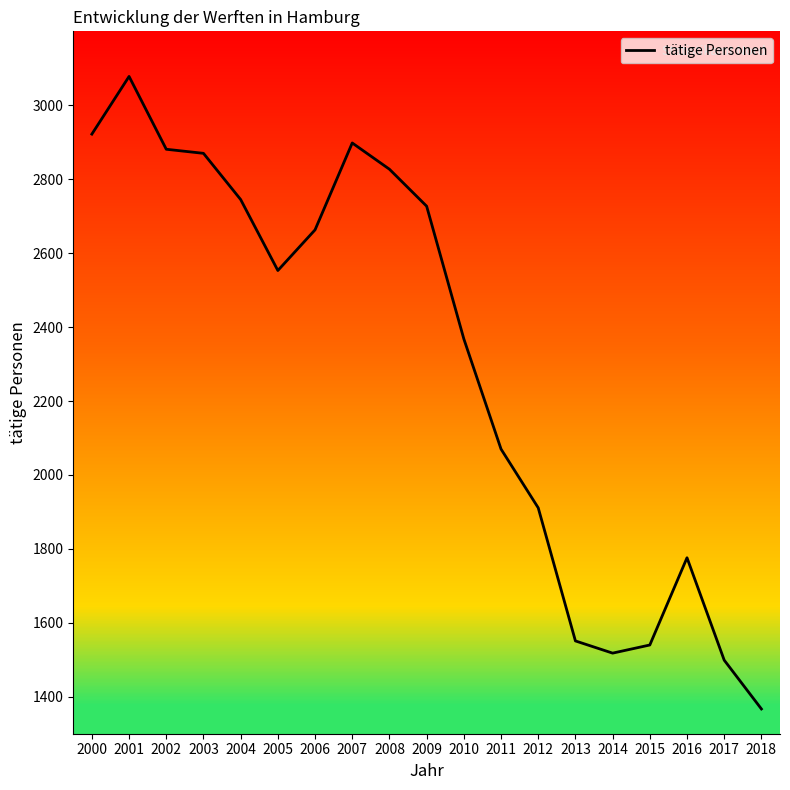

What is the greatest value displayed?

3078